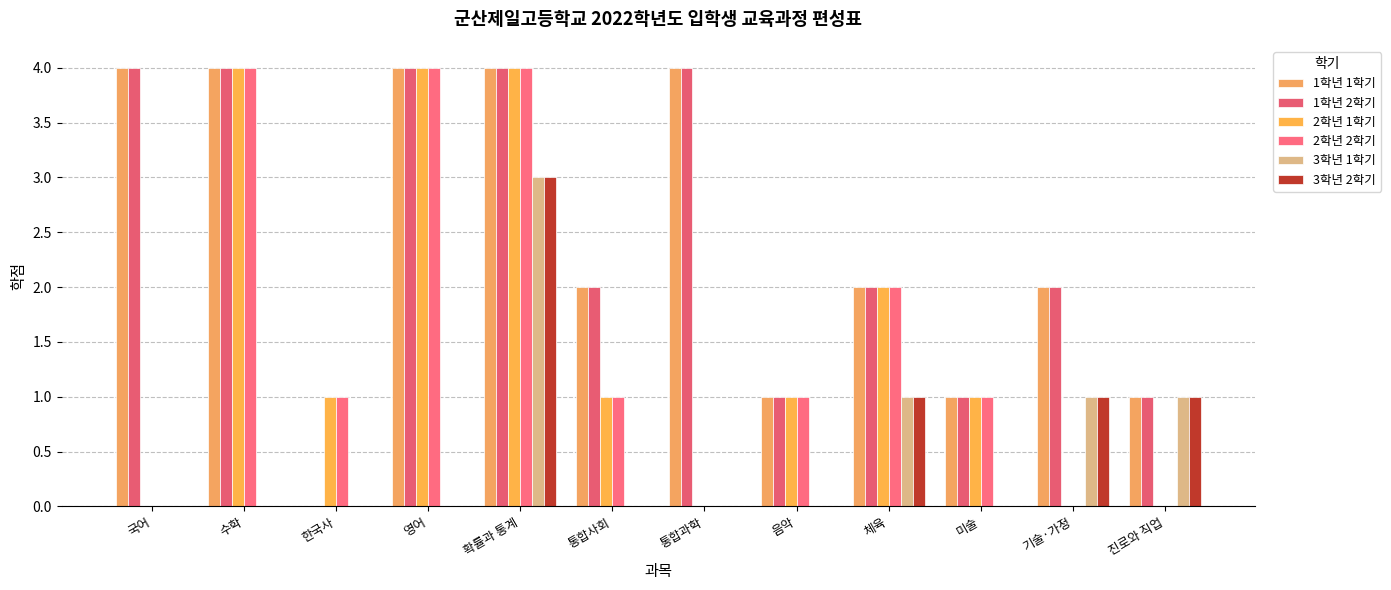

At how many categories does at least one series exceed 3?

5